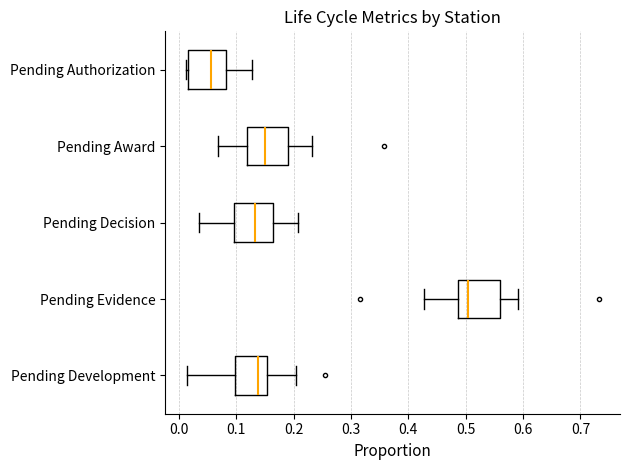

Reading bottom to top, read every box against the x-axis: the position of its median line, the range the box covers, and the ends of its whiskers. The values are not printed on the chart, so give them approximately, as read against the axis.

Pending Development: median 0.14, box 0.10 to 0.15, whiskers 0.01 to 0.20
Pending Evidence: median 0.50, box 0.49 to 0.56, whiskers 0.43 to 0.59
Pending Decision: median 0.13, box 0.10 to 0.16, whiskers 0.03 to 0.21
Pending Award: median 0.15, box 0.12 to 0.19, whiskers 0.07 to 0.23
Pending Authorization: median 0.06, box 0.02 to 0.08, whiskers 0.01 to 0.13